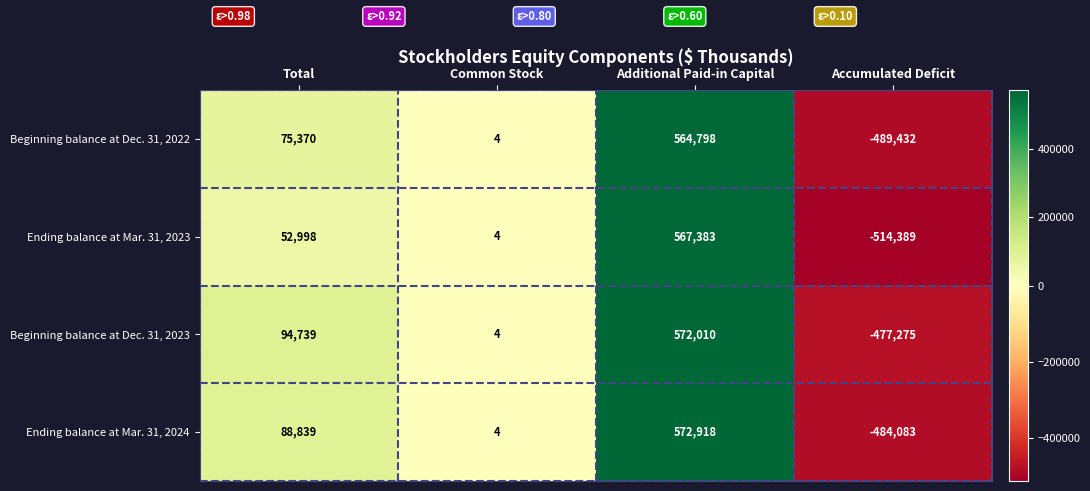

Is it true that Beginning balance at Dec. 31, 2022 equals 564798 at Additional Paid-in Capital?

True